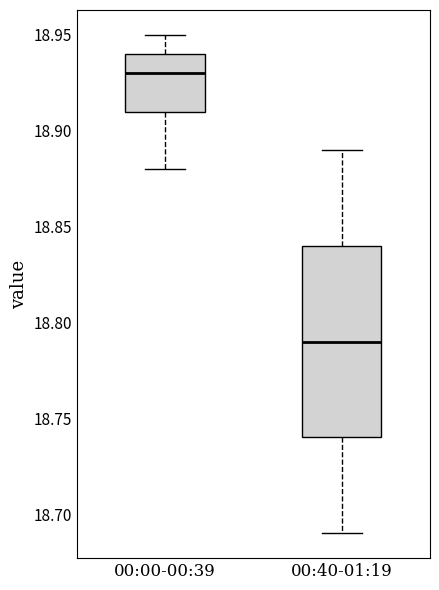

Comparing the boxes themselves (not the whiskers), which one is the tallest?

00:40-01:19